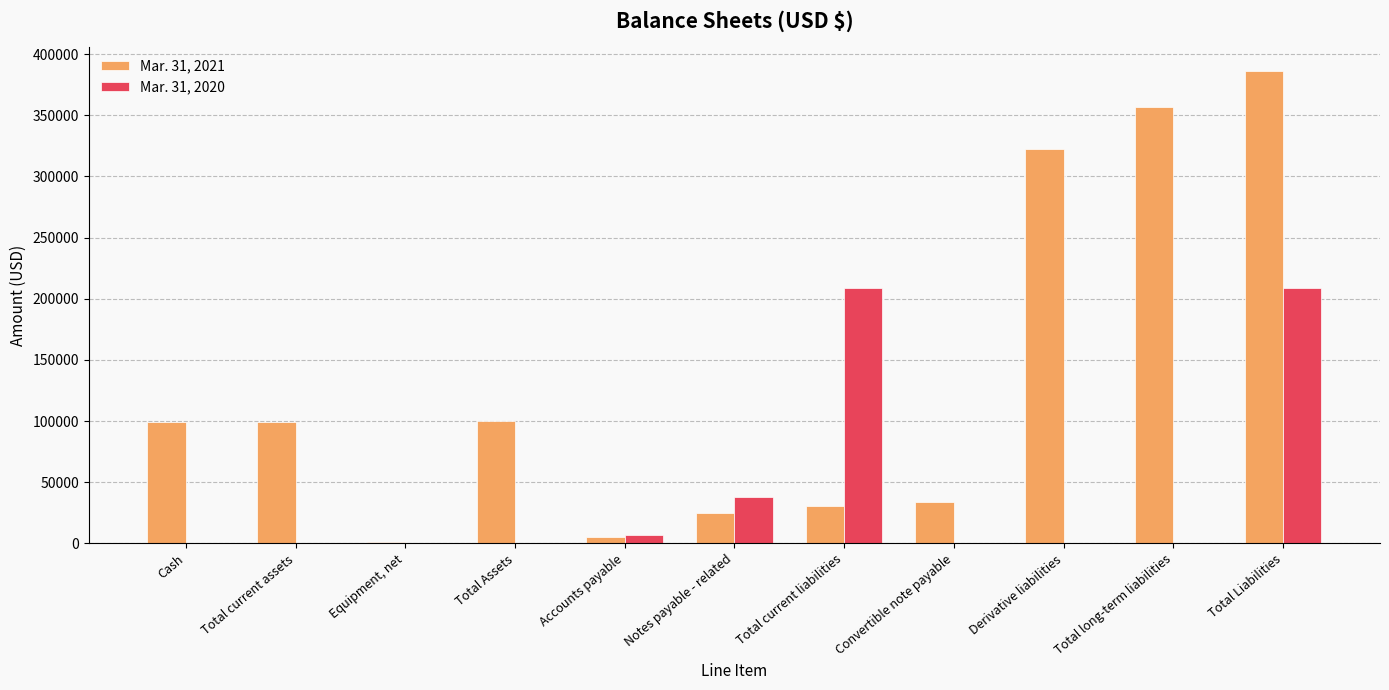

Is the value of Mar. 31, 2021 at Convertible note payable greater than the value of Mar. 31, 2020 at Total Liabilities?

No